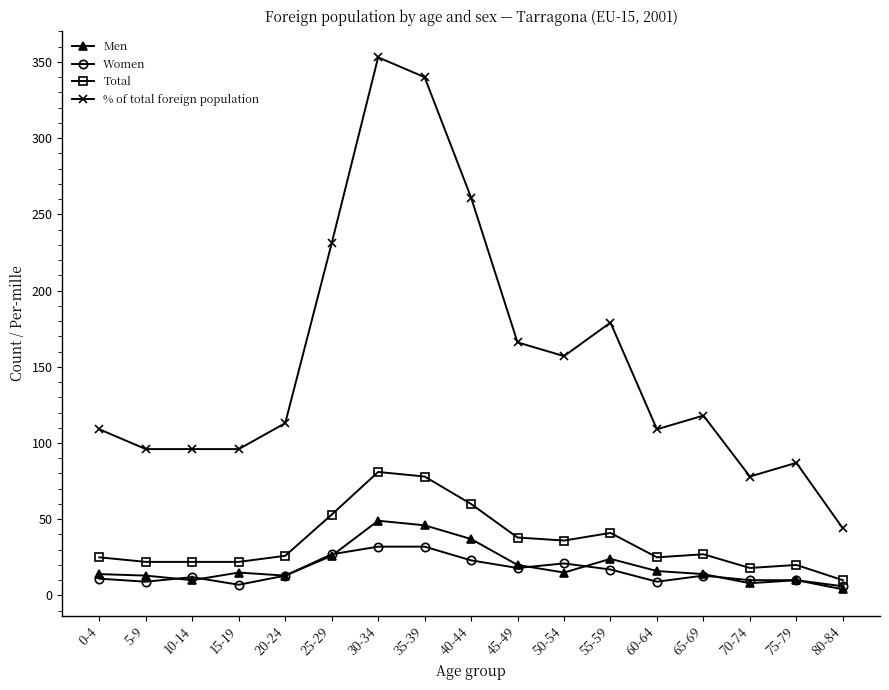

The value of Total at 35-39 is 78. True or false?

True